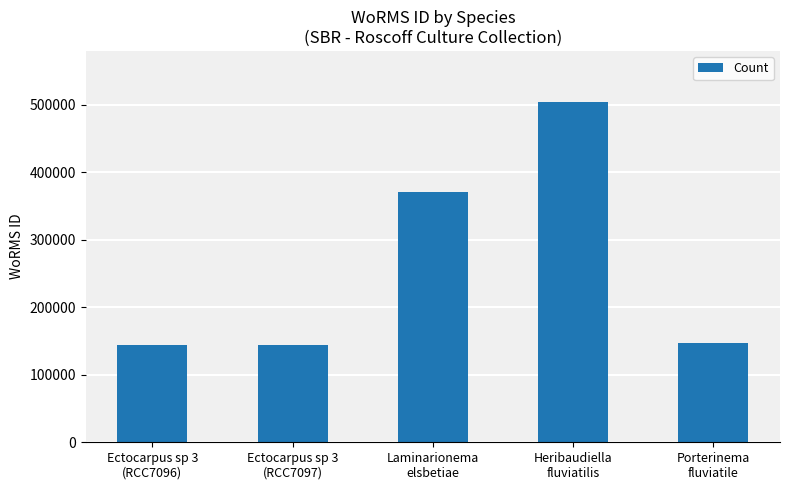

What is the difference between the maximum and minimum values?

359821